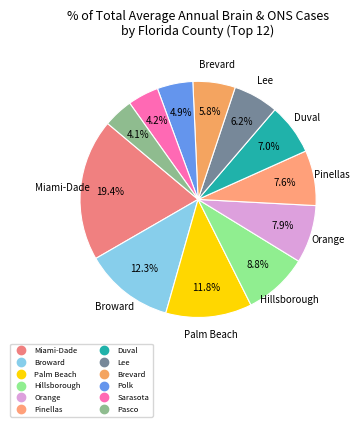

Rank the categories by value from highest to lowest.

Miami-Dade, Broward, Palm Beach, Hillsborough, Orange, Pinellas, Duval, Lee, Brevard, Polk, Sarasota, Pasco